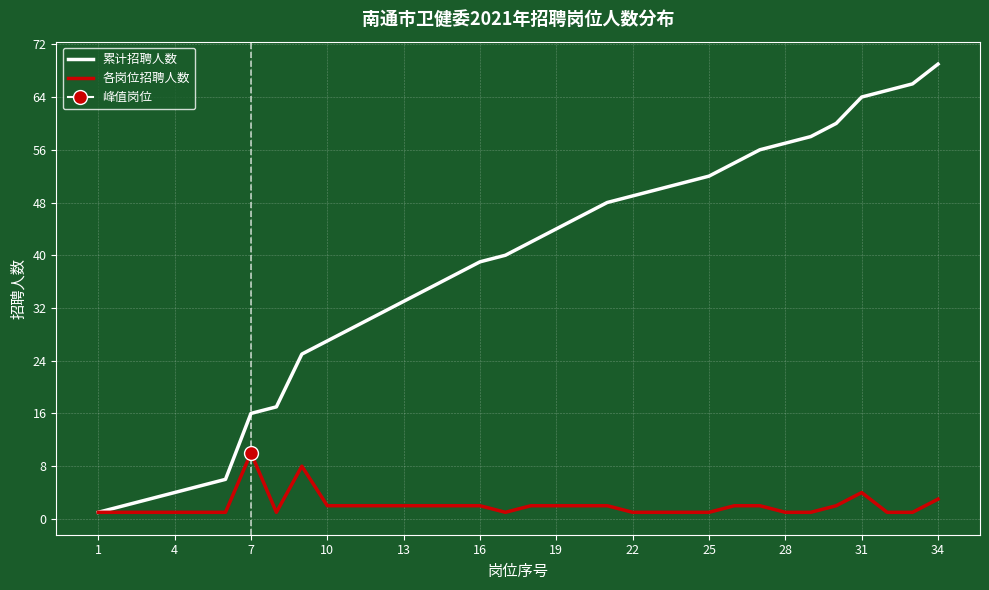

How many lines are shown in the chart?

2